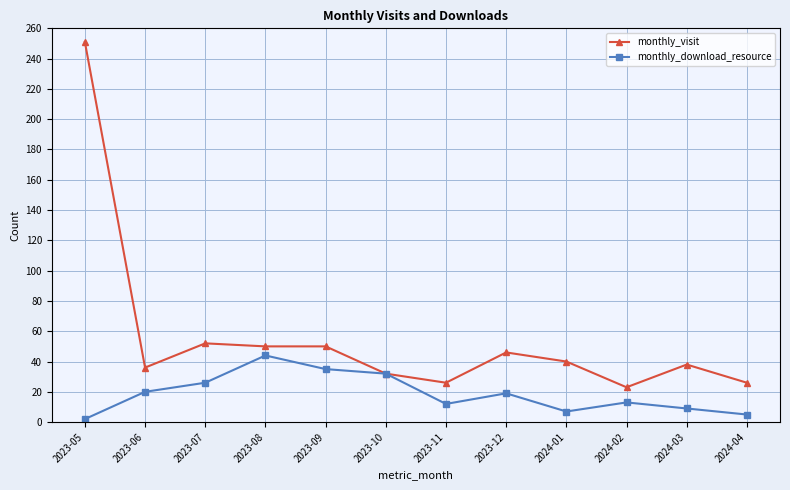

What are all the series names shown in the legend?

monthly_visit, monthly_download_resource